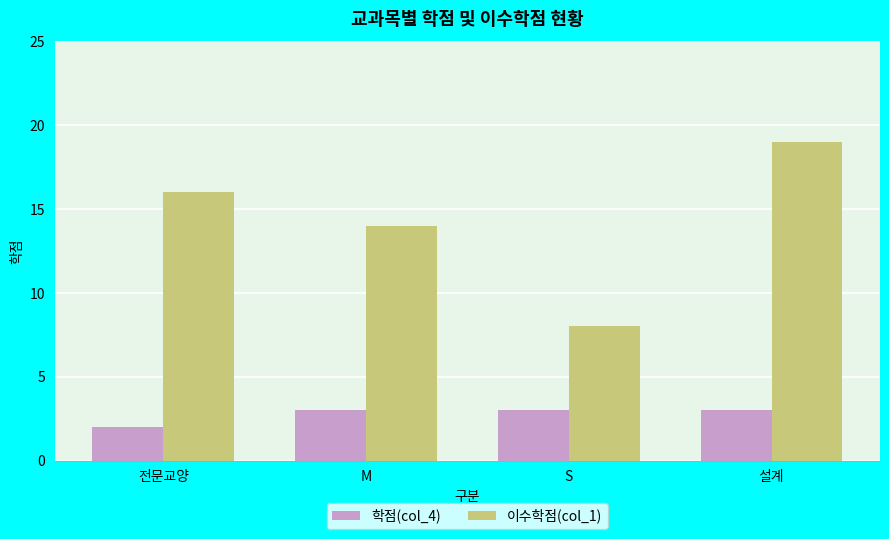

Which series has the largest total across all categories?

이수학점(col_1)